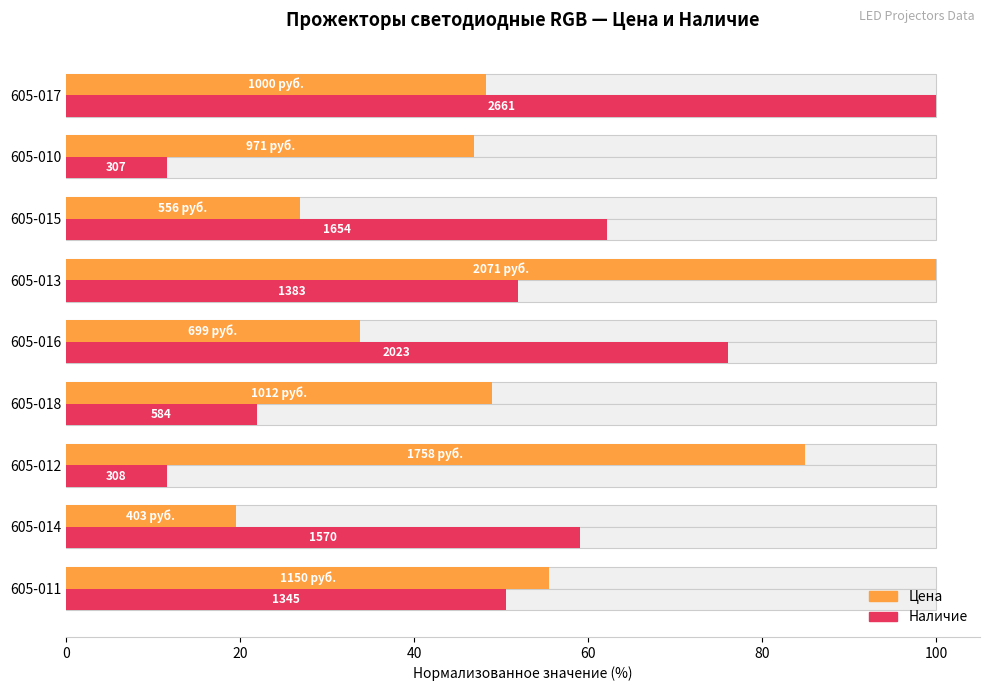

At how many categories does at least one series exceed 98?

2